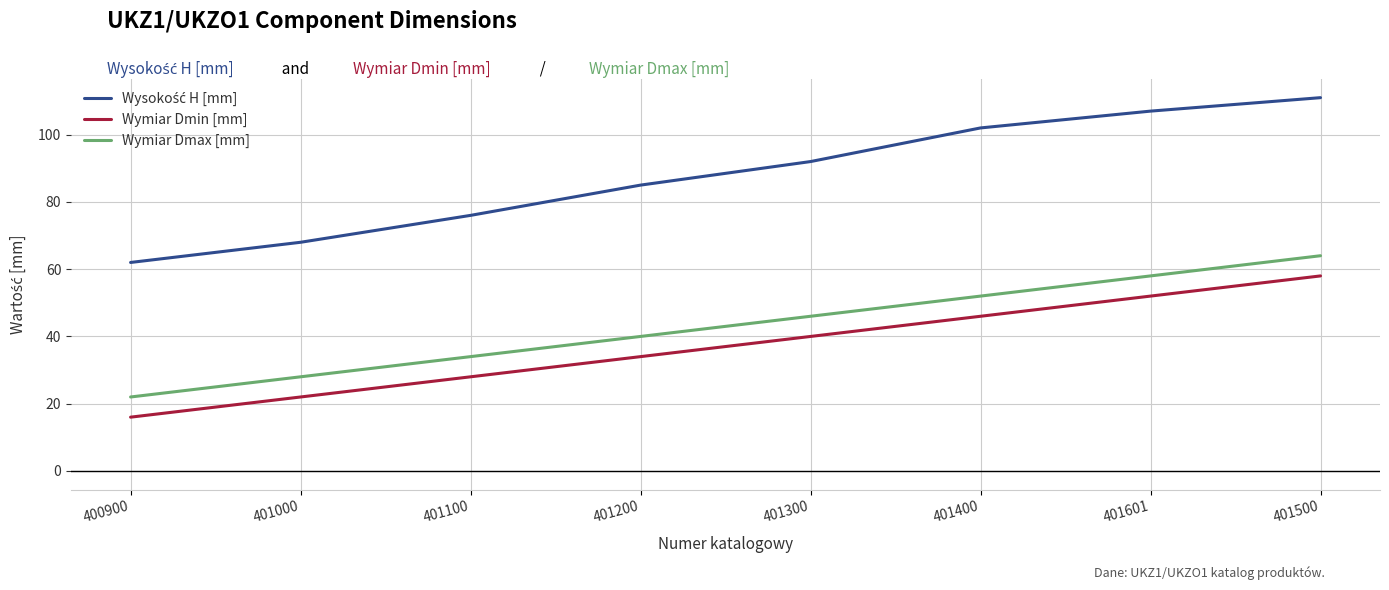

At which label does Wymiar Dmin [mm] reach its minimum?

400900